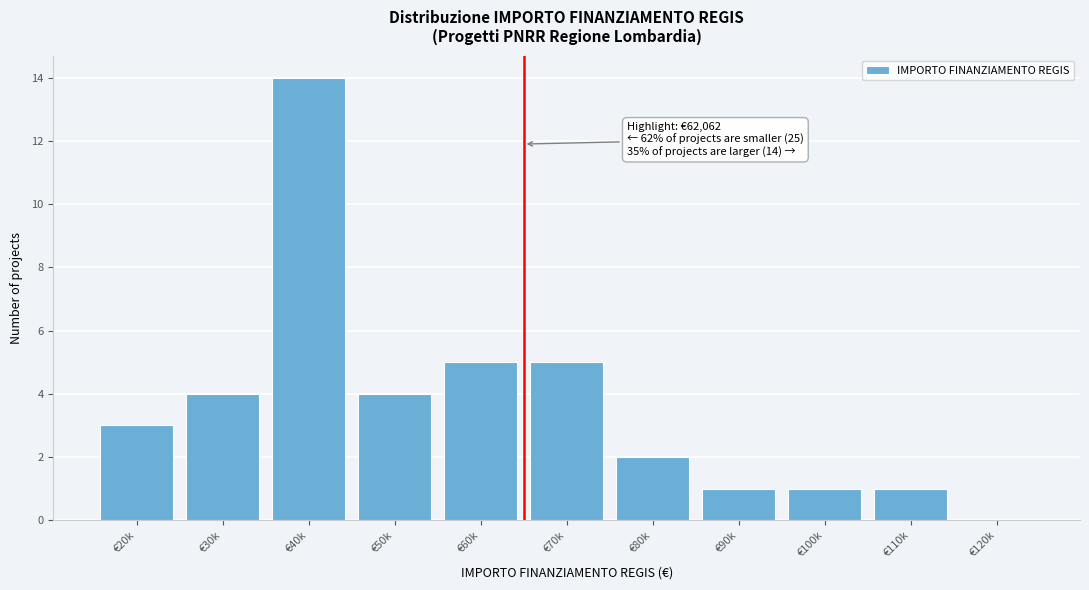

Reading left to right, list all the values displayed in this chart.

€20k=3	€30k=4	€40k=14	€50k=4	€60k=5	€70k=5	€80k=2	€90k=1	€100k=1	€110k=1	€120k=0